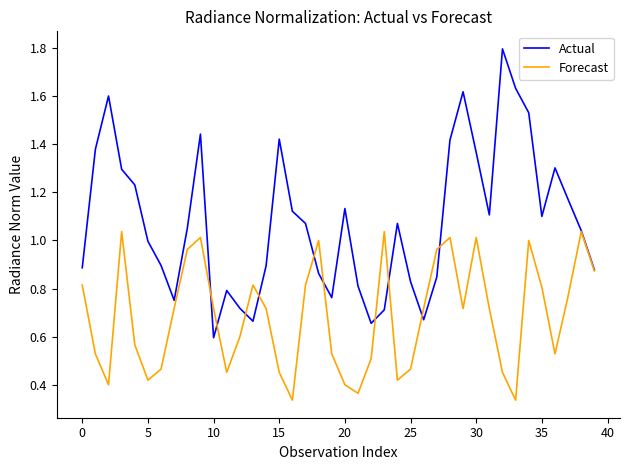

Which series has the widest spread of values?

Actual